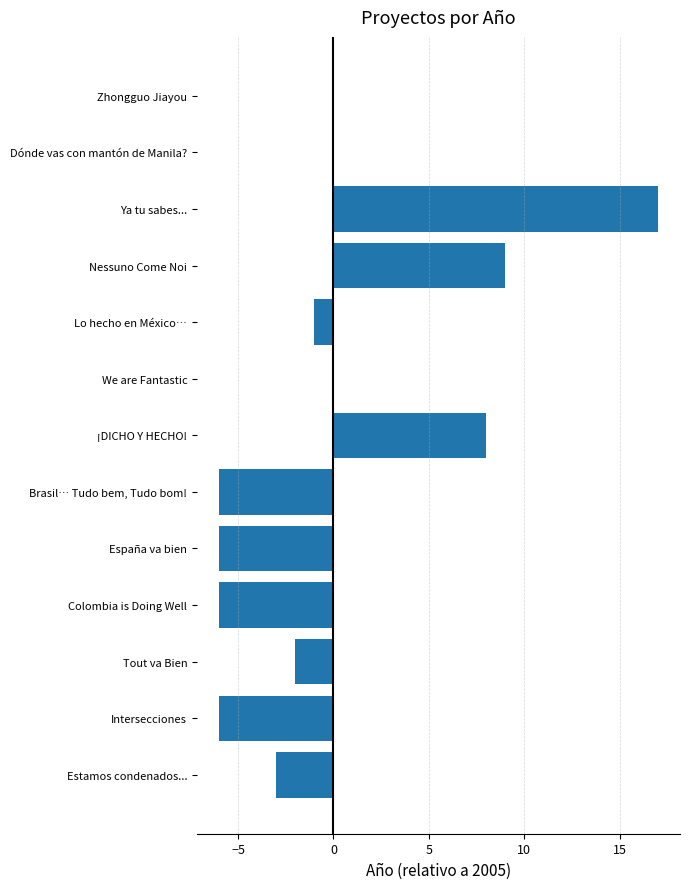

The value at We are Fantastic is -12. True or false?

False